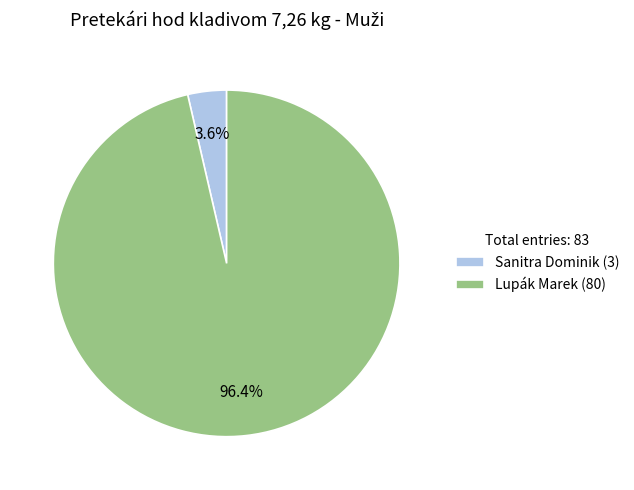

Is it true that Sanitra Dominik is 4% of the pie?

True